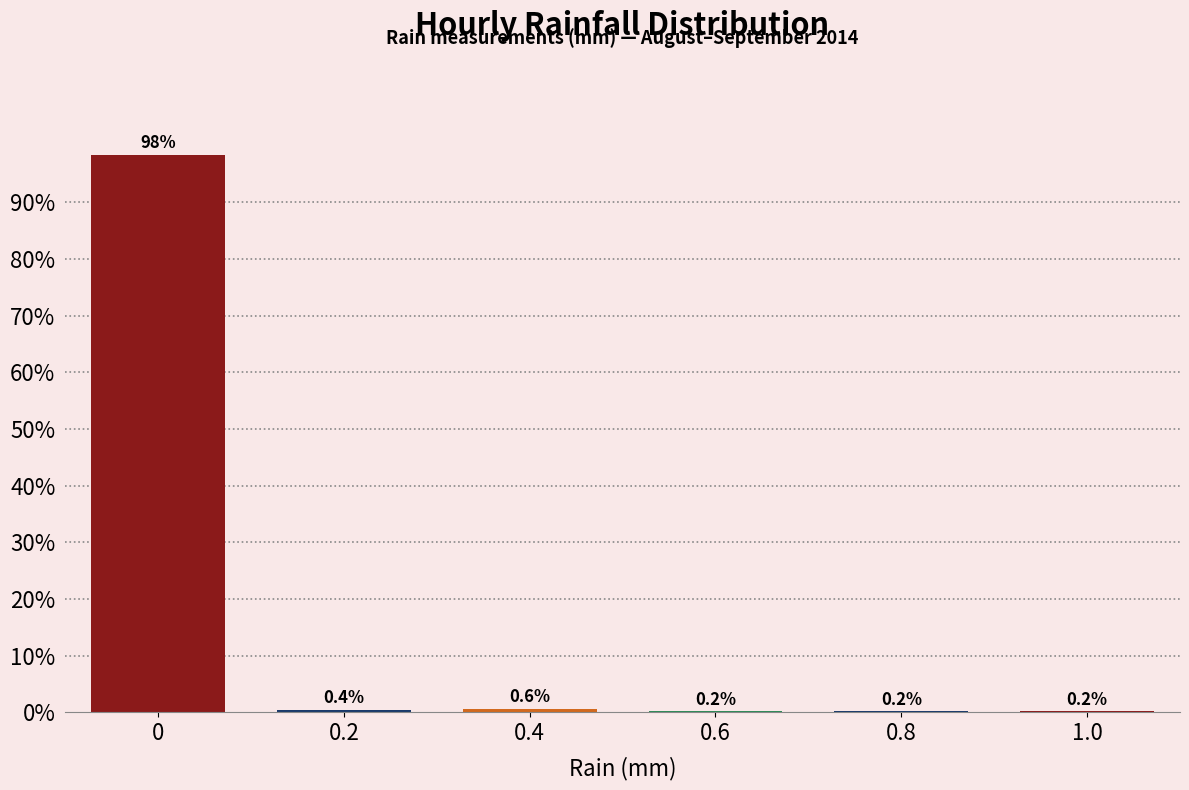

Reading left to right, extract all data points from this chart.

0=98.4	0.2=0.4	0.4=0.6	0.6=0.2	0.8=0.2	1.0=0.2